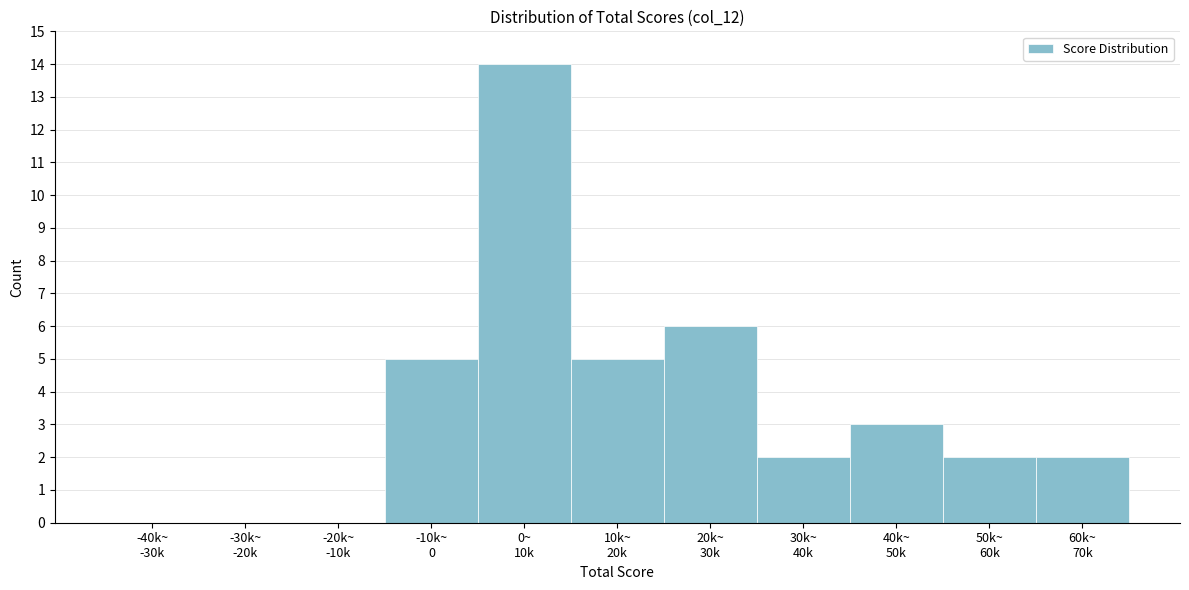

What is the sum of all values?

39